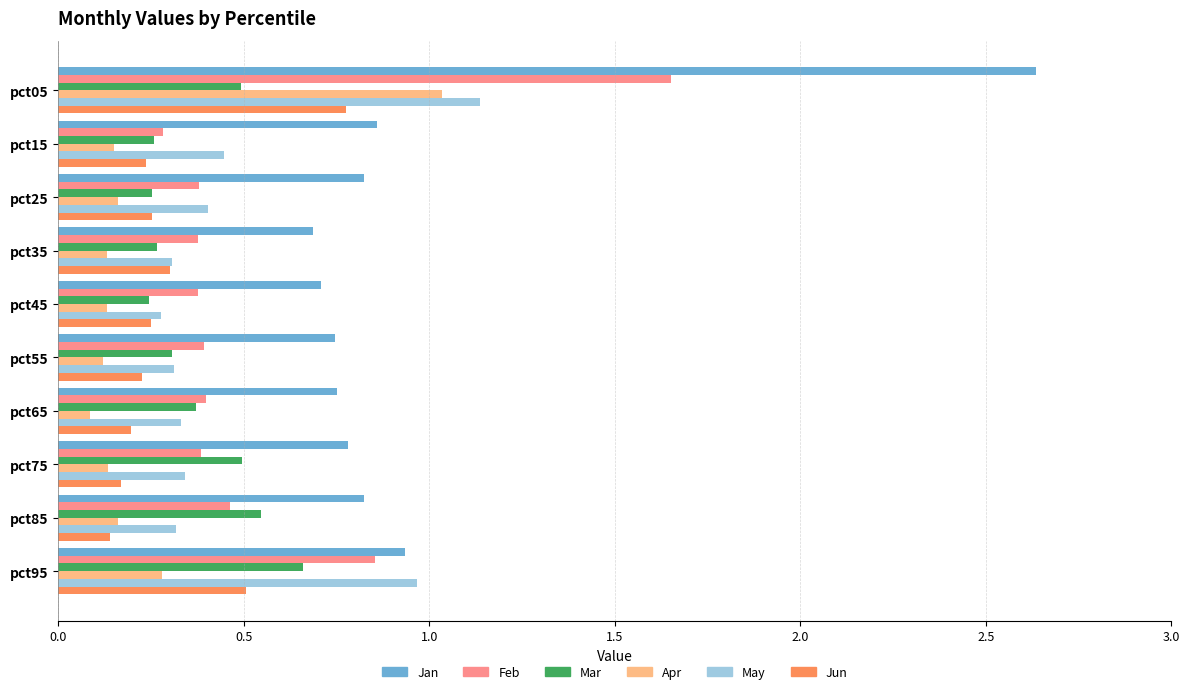

Which series has the largest total across all categories?

Jan